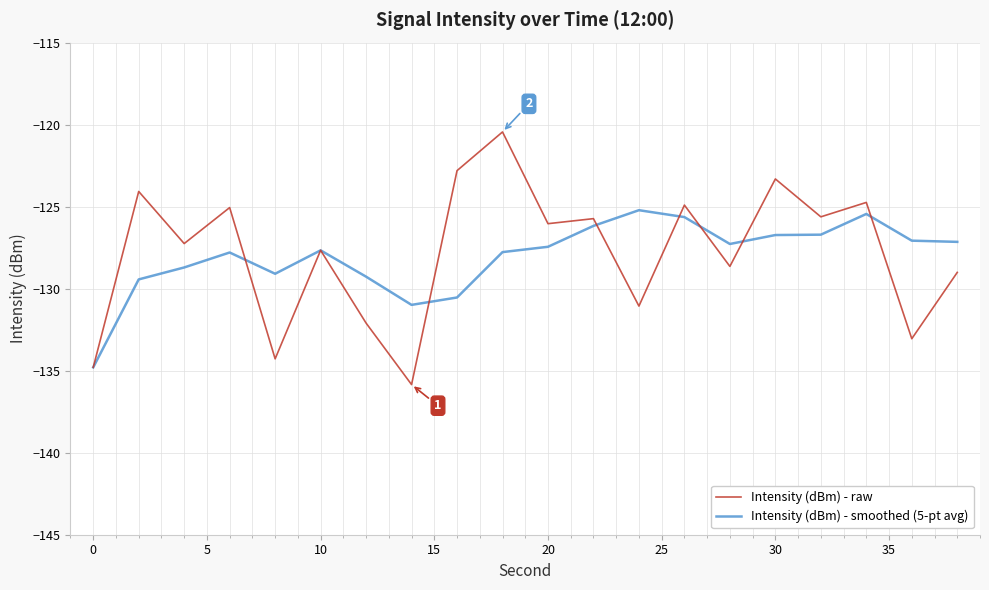

Which series has the largest range (max minus min)?

Intensity (dBm) - raw